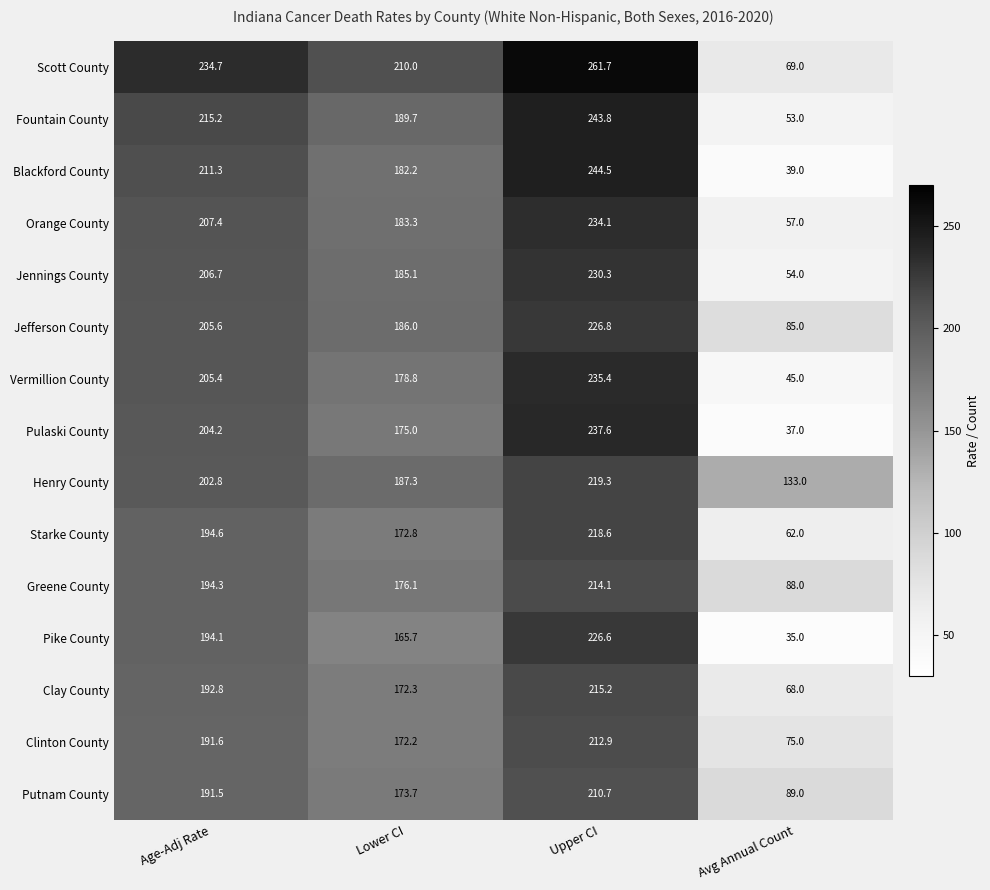

What is the smallest value displayed?

35.0